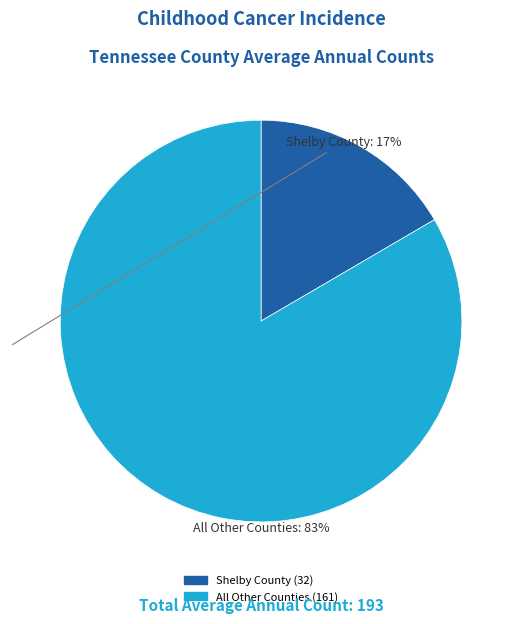

How many slices are in this pie chart?

2